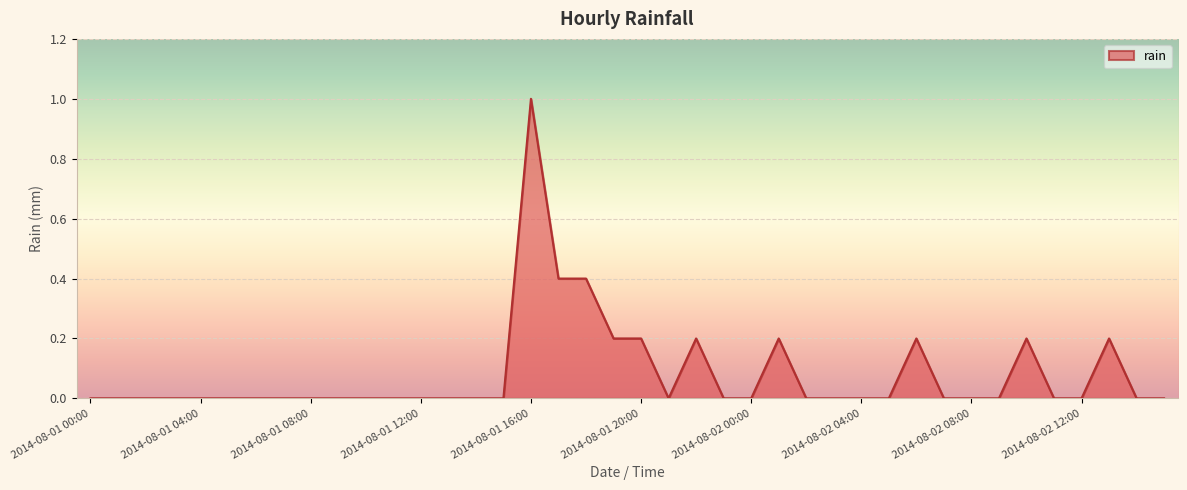

What is the greatest value displayed?

1.0